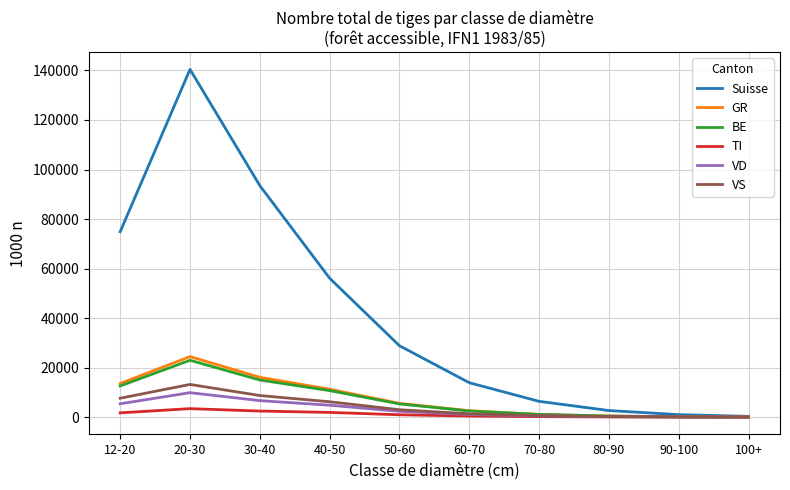

At which category does Suisse reach its first local peak?

20-30